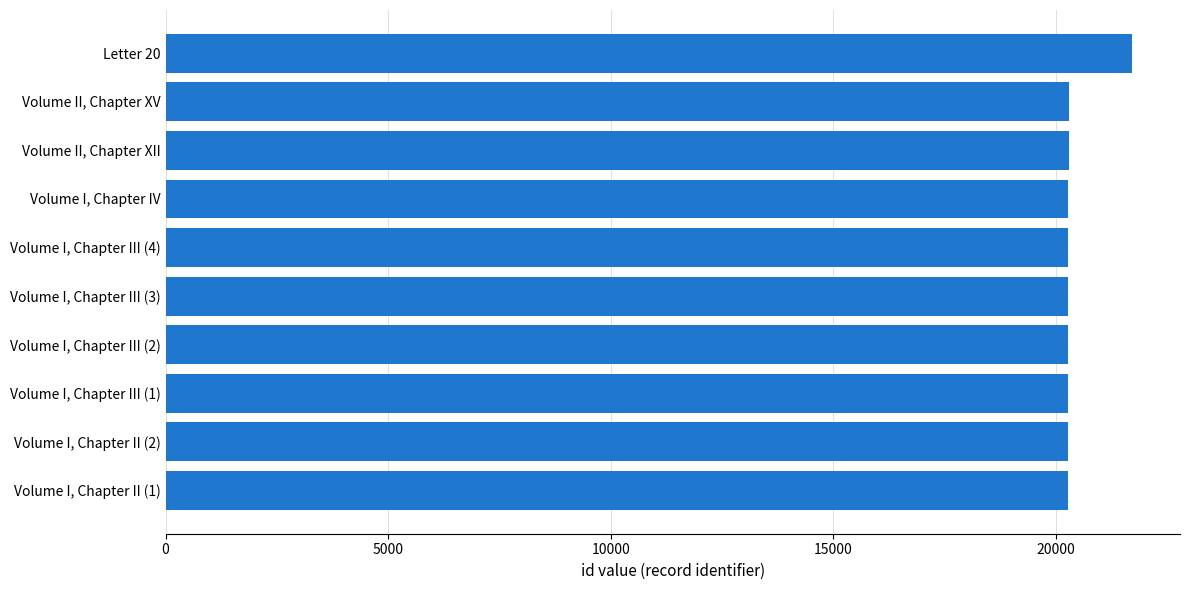

How many data points are less than 20278?

5